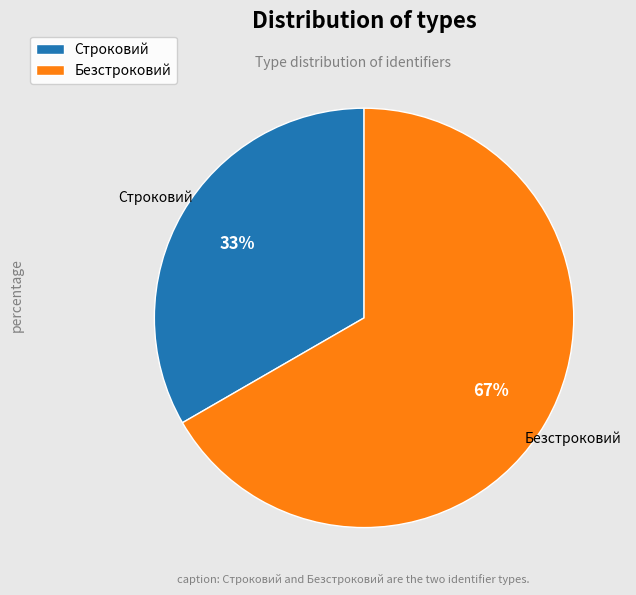

Which slice is the smallest?

Строковий